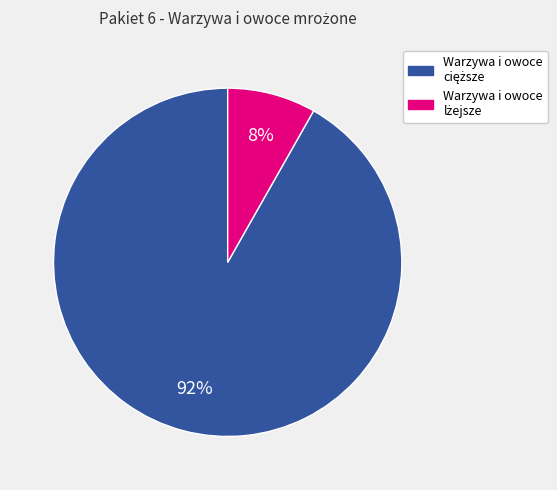

To the nearest percent, what is the average slice percentage?

50%